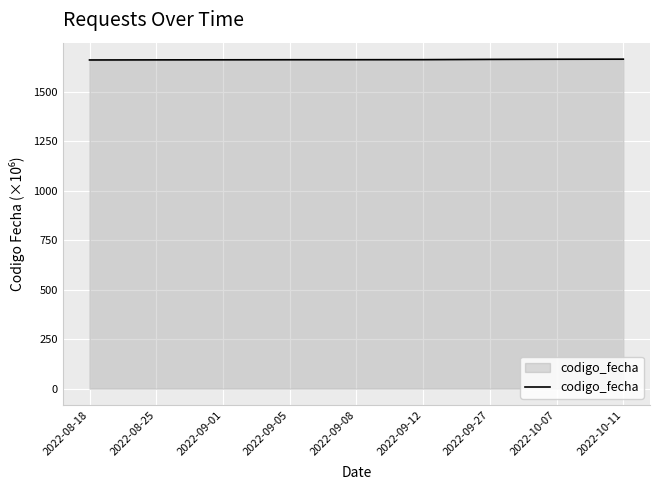

What is the minimum value shown in the chart?

1661.4